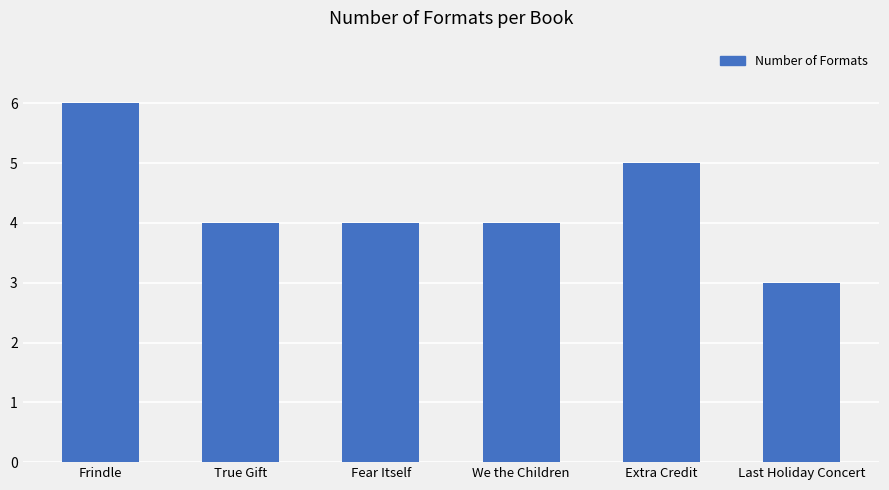

The value at We the Children is 4. True or false?

True